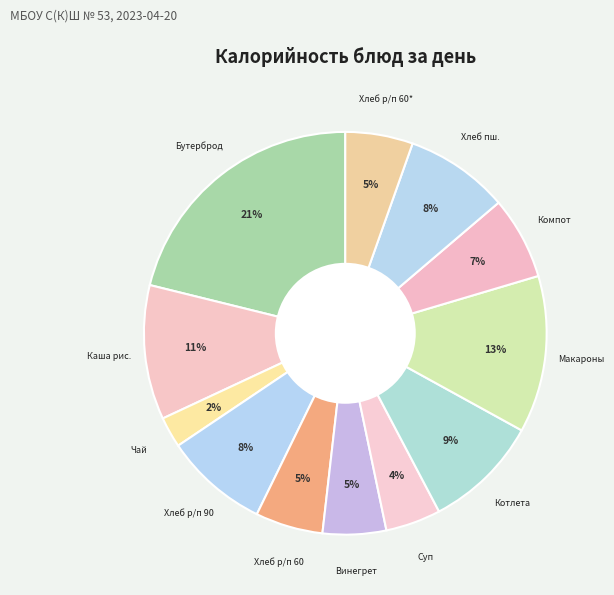

To the nearest percent, what is the difference between the largest and smallest slice percentages?

19%